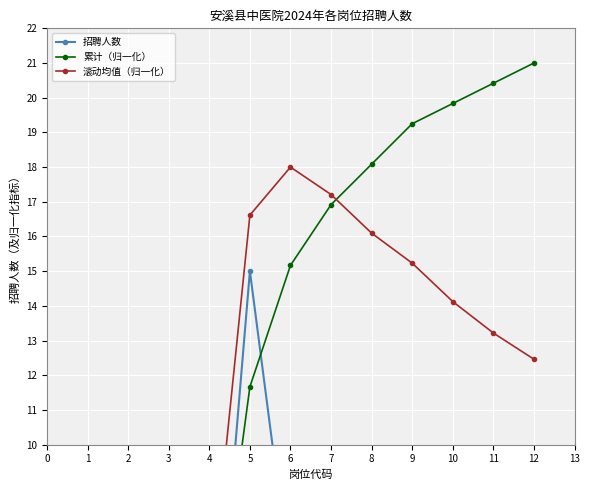

How many data points in 滚动均值（归一化） are above 14?

6